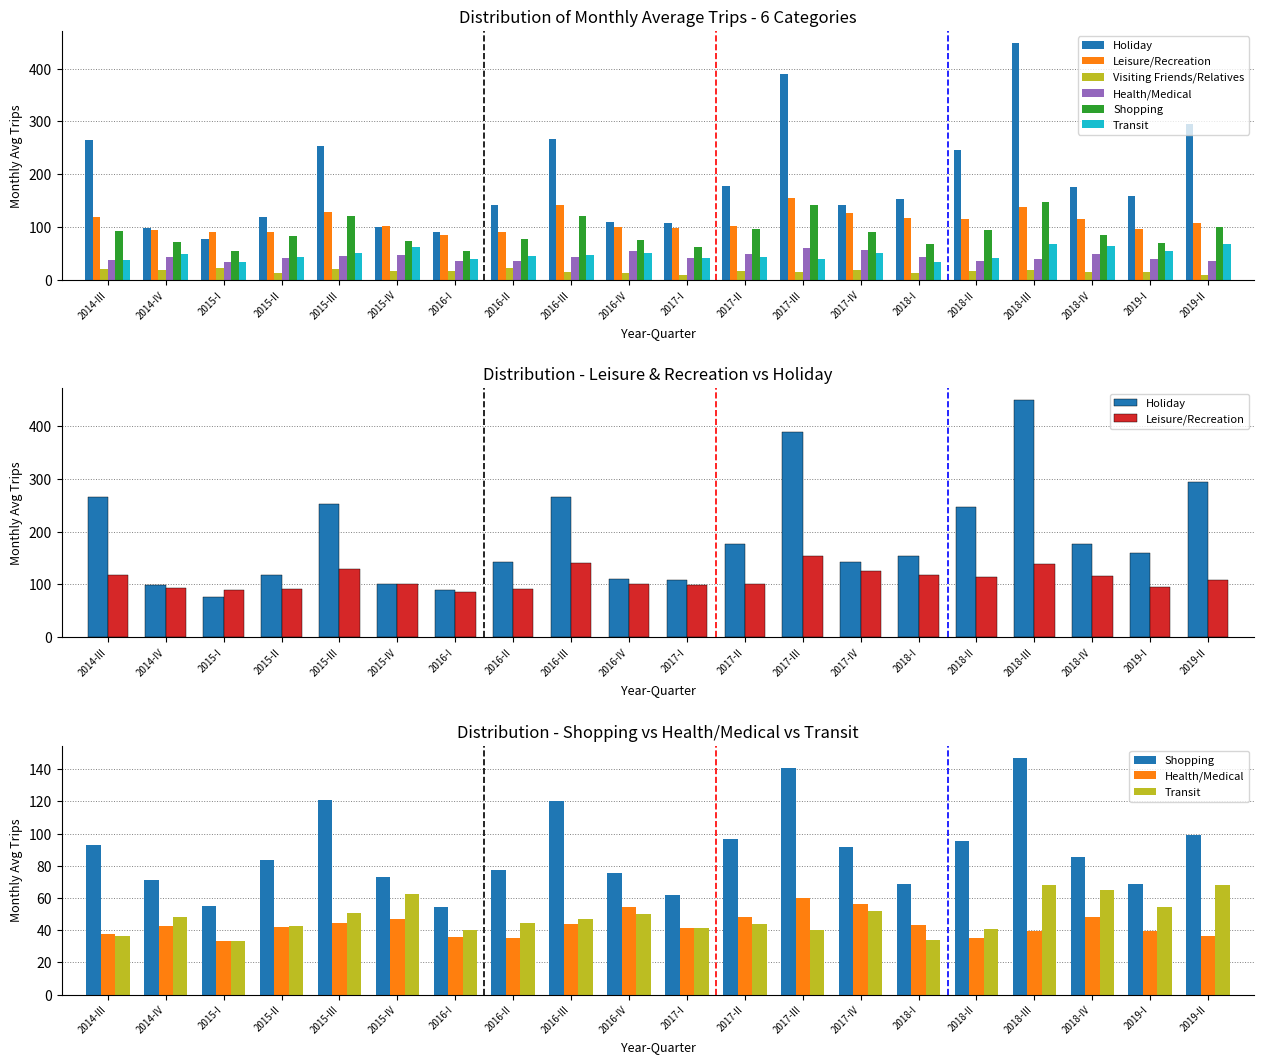

Which label corresponds to the smallest value in the chart?

2017-I